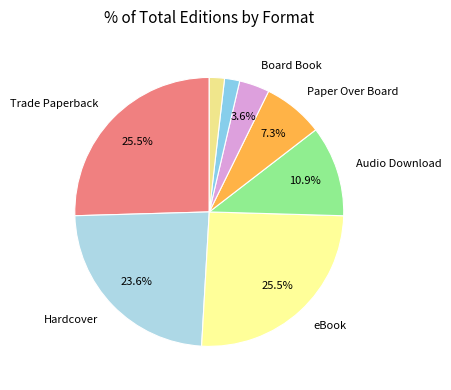

Is there a majority slice in this chart?

No